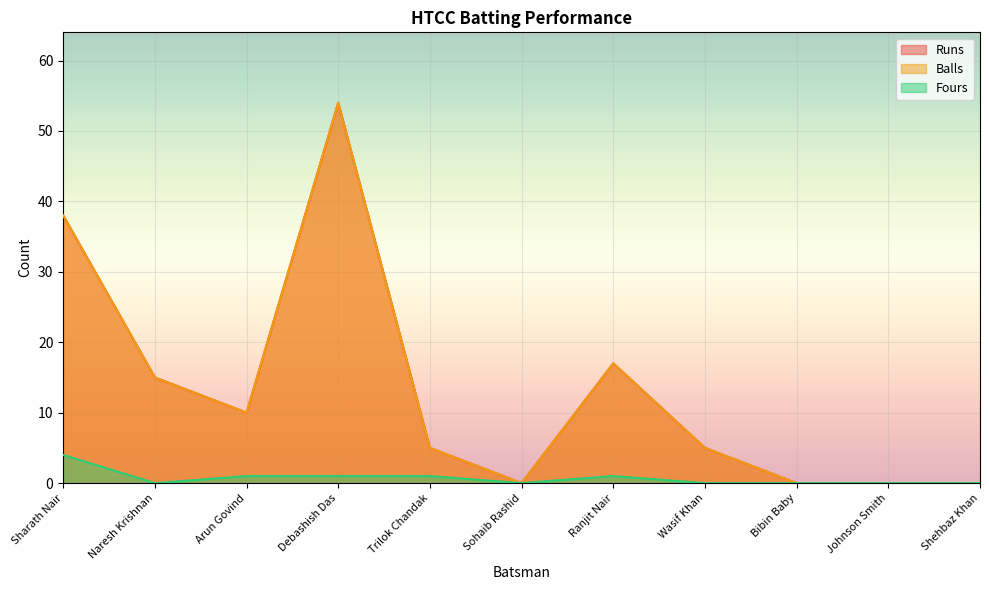

What is the label of the 6th point from the left?

Sohaib Rashid